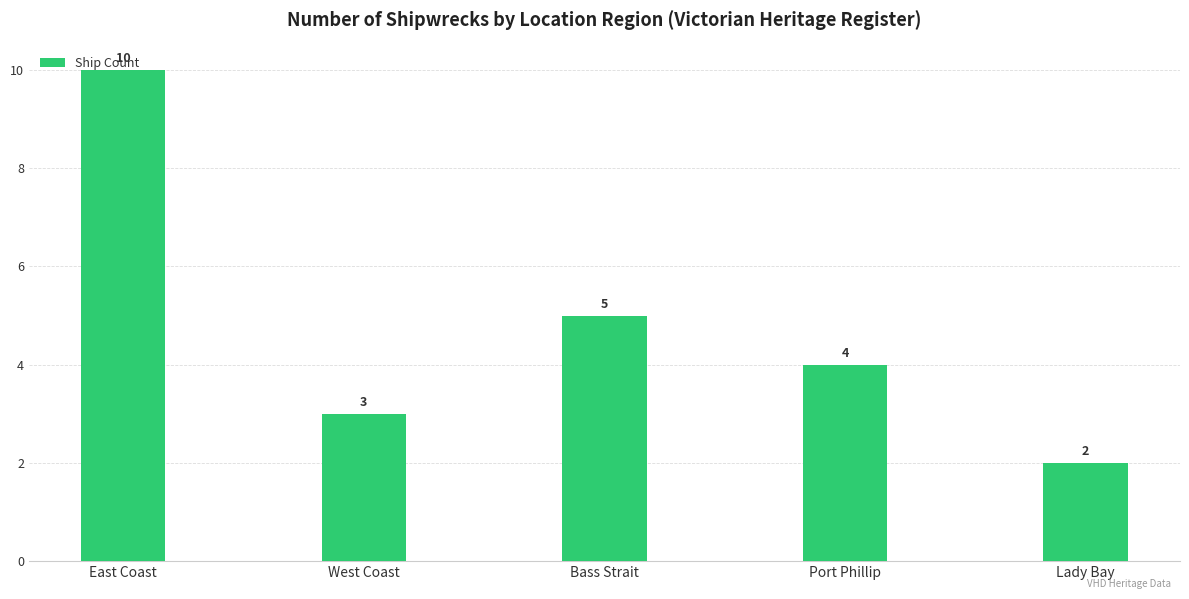

Which category has the lowest value across all series?

Lady Bay